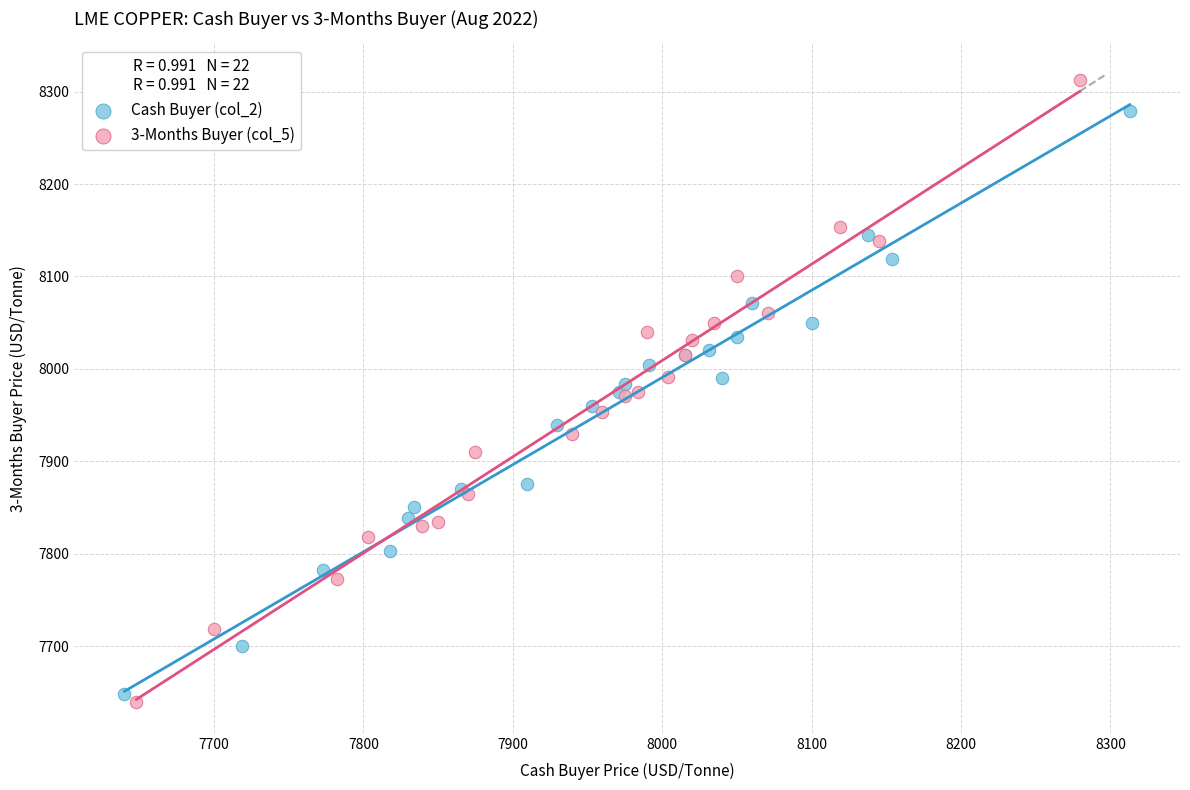

Which series reaches the minimum Y coordinate?

3-Months Buyer (col_5)